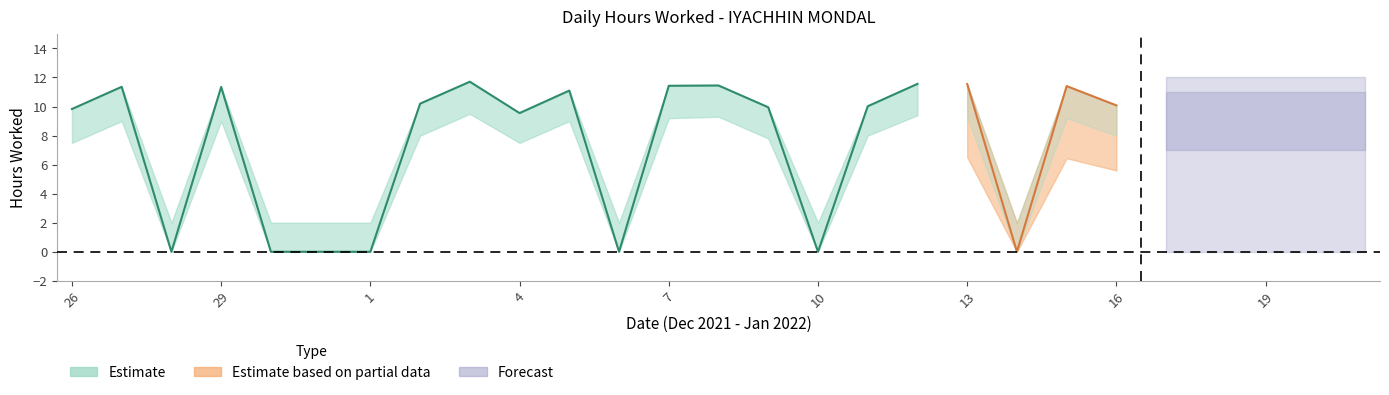

True or false: hours_worked and partial_upper cross at least once.

False